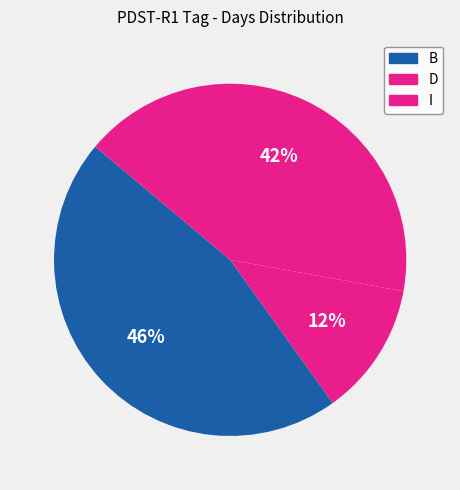

Does any single category account for the majority?

No